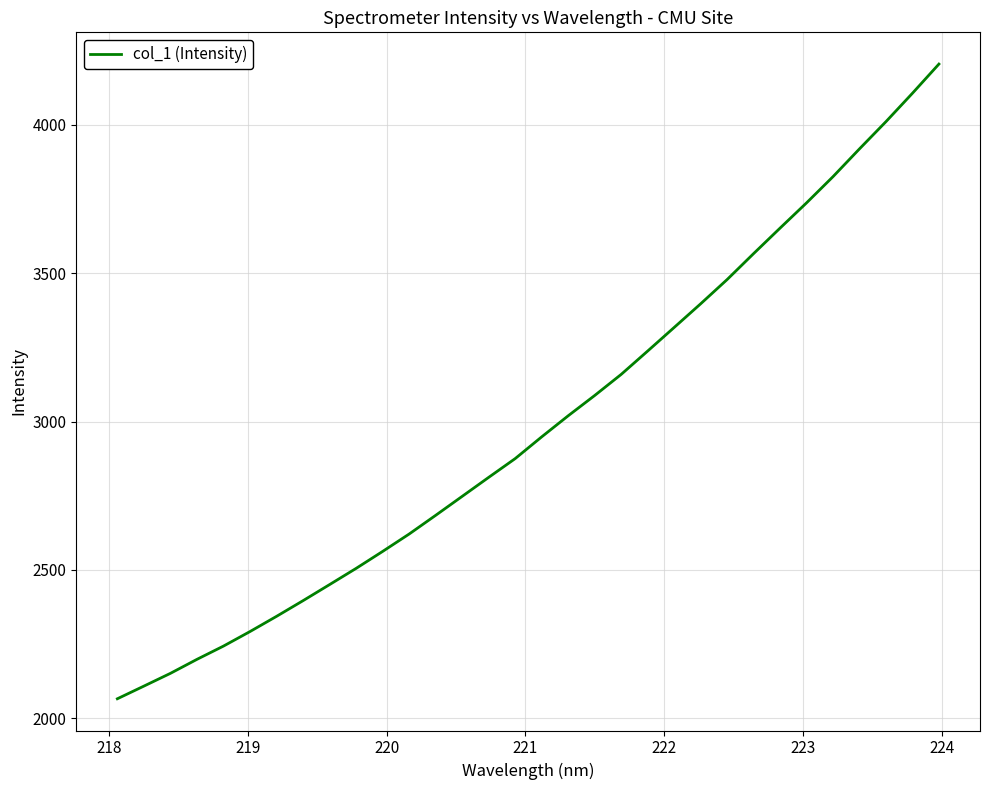

What is the smallest value displayed?

2065.9